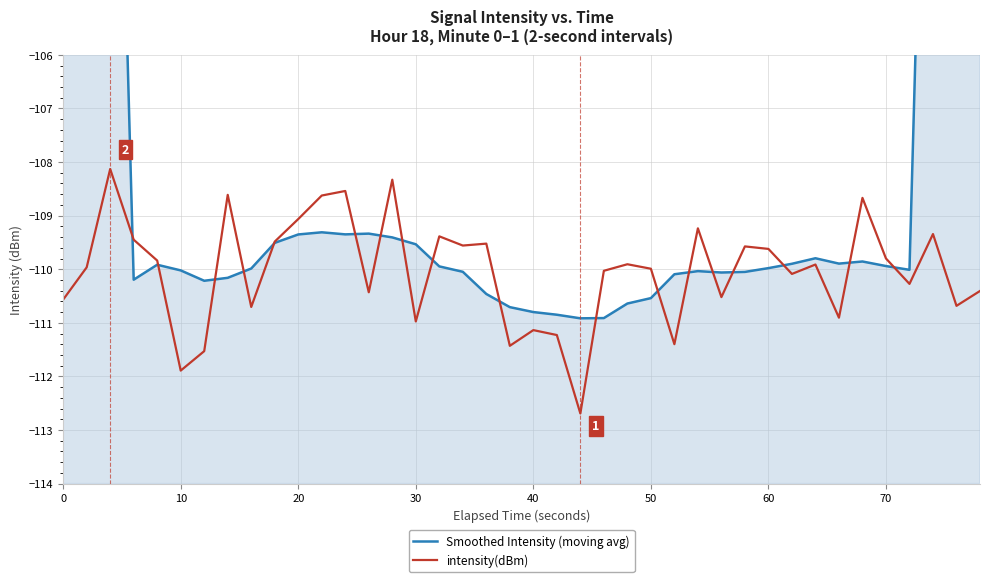

Which series has the largest total across all categories?

Smoothed Intensity (moving avg)